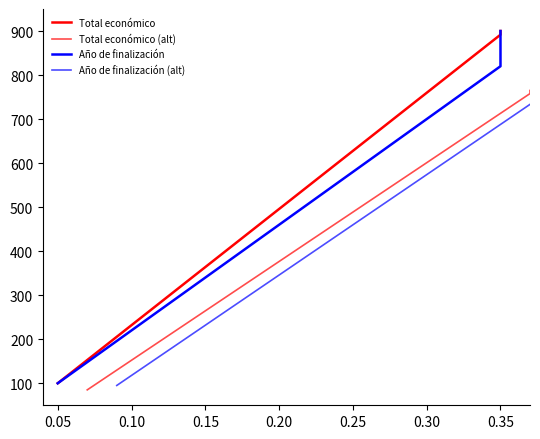

Which series has the largest total across all categories?

Total económico